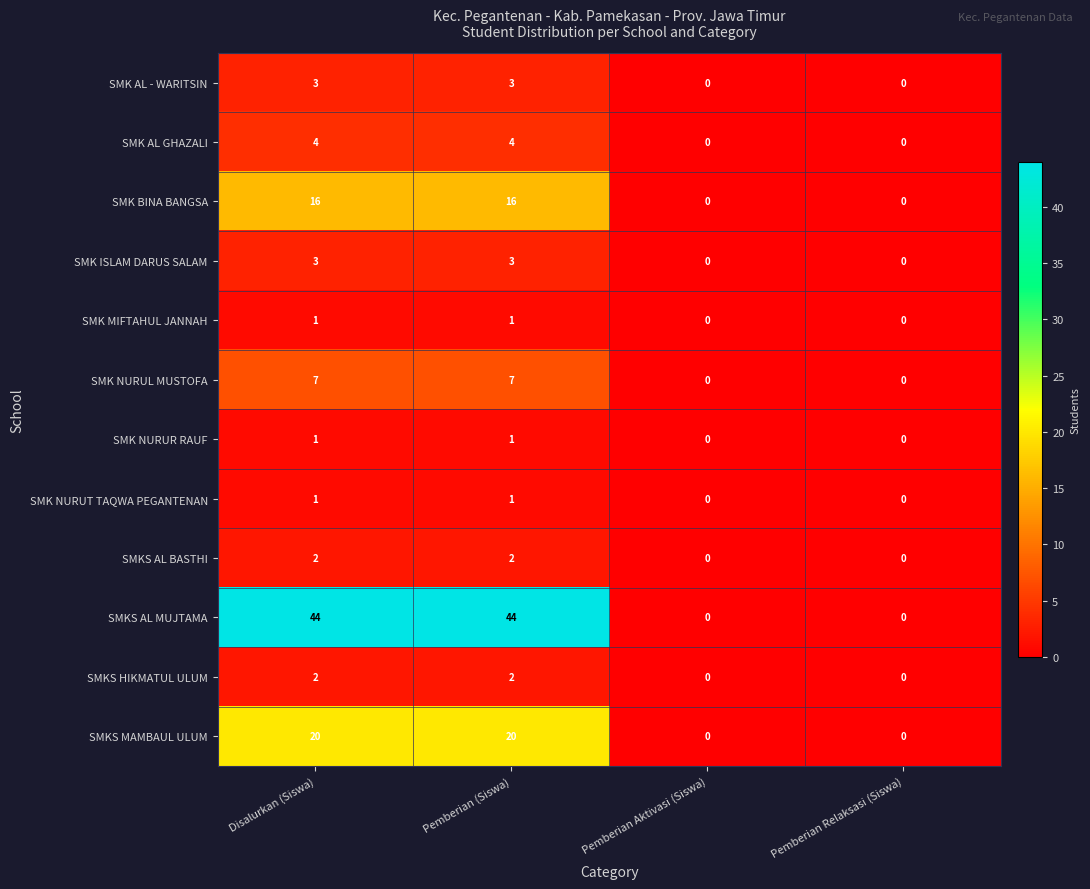

The value of SMKS MAMBAUL ULUM at Pemberian Aktivasi (Siswa) is 0. True or false?

True